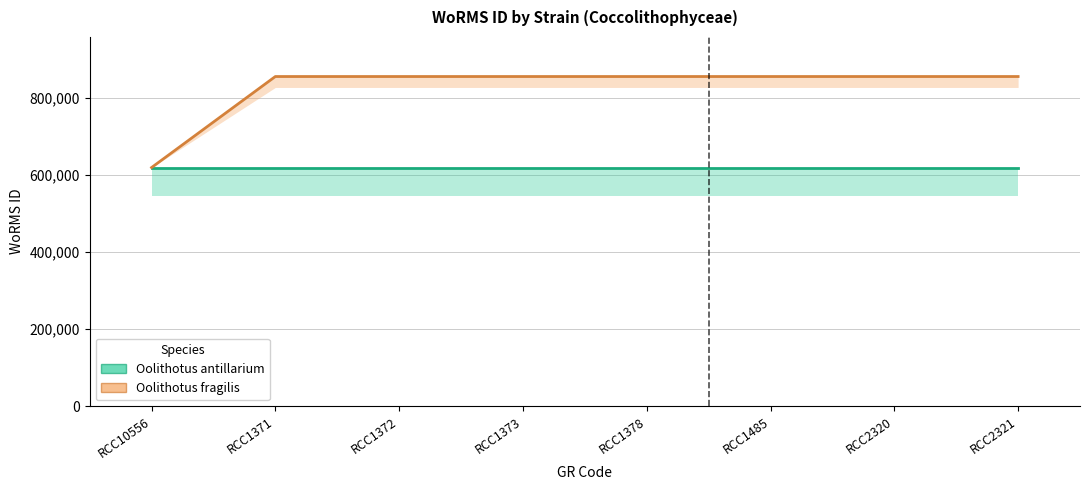

Between RCC10556 and RCC1372, which is larger?

RCC10556